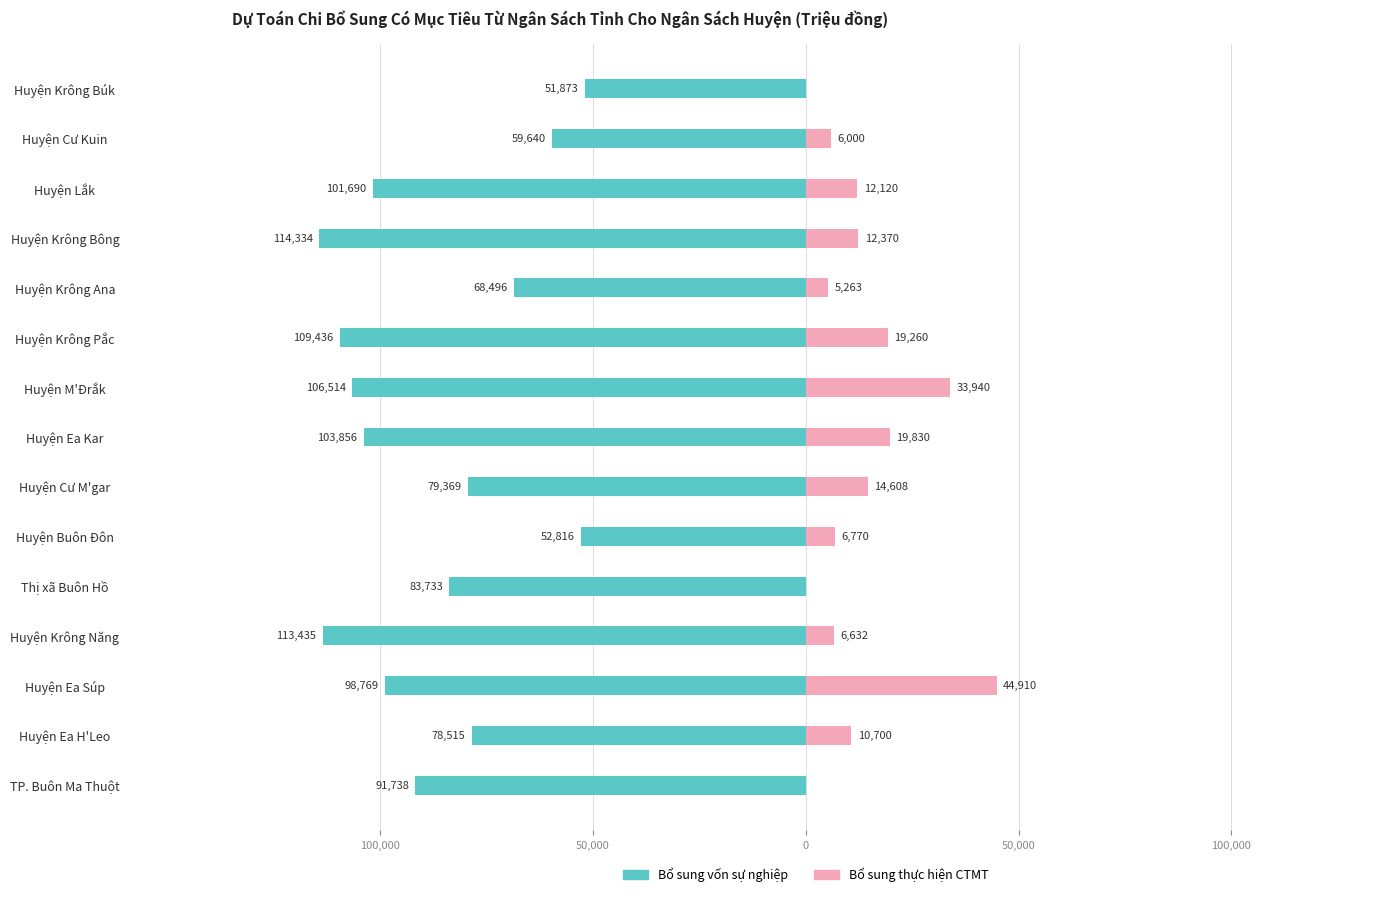

Reading left to right, what are all the values shown in this chart?

Bổ sung vốn sự nghiệp: -91738	-78515	-98769	-113435	-83733	-52816	-79369	-103856	-106514	-109436	-68496	-114334	-101690	-59640	-51873
Bổ sung thực hiện CTMT: 0	10700	44910	6632	0	6770	14608	19830	33940	19260	5263	12370	12120	6000	0